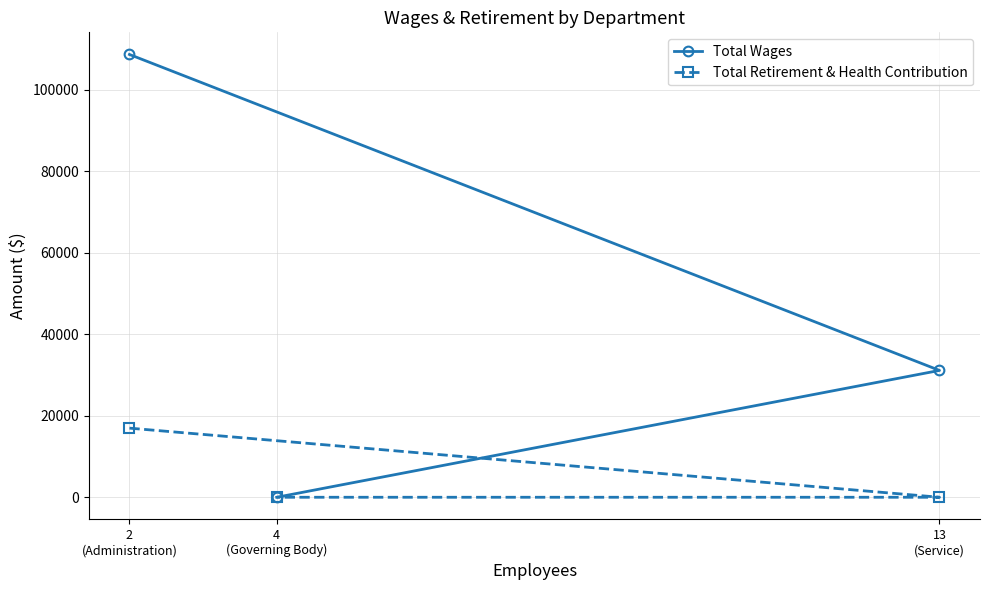

Does the chart have visible grid lines?

Yes